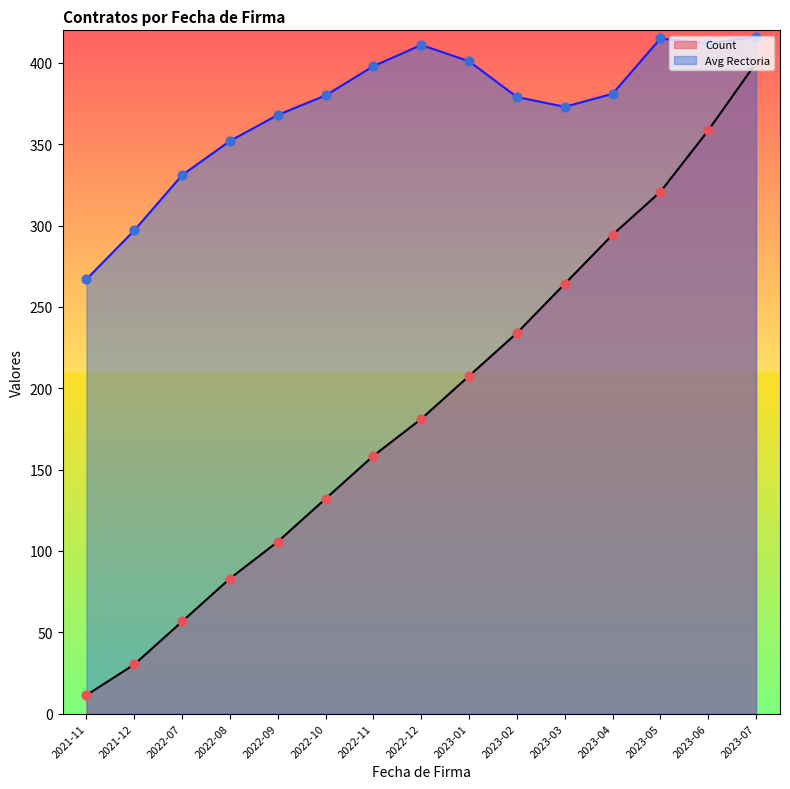

At which category is the sum across all series the highest?

2023-07